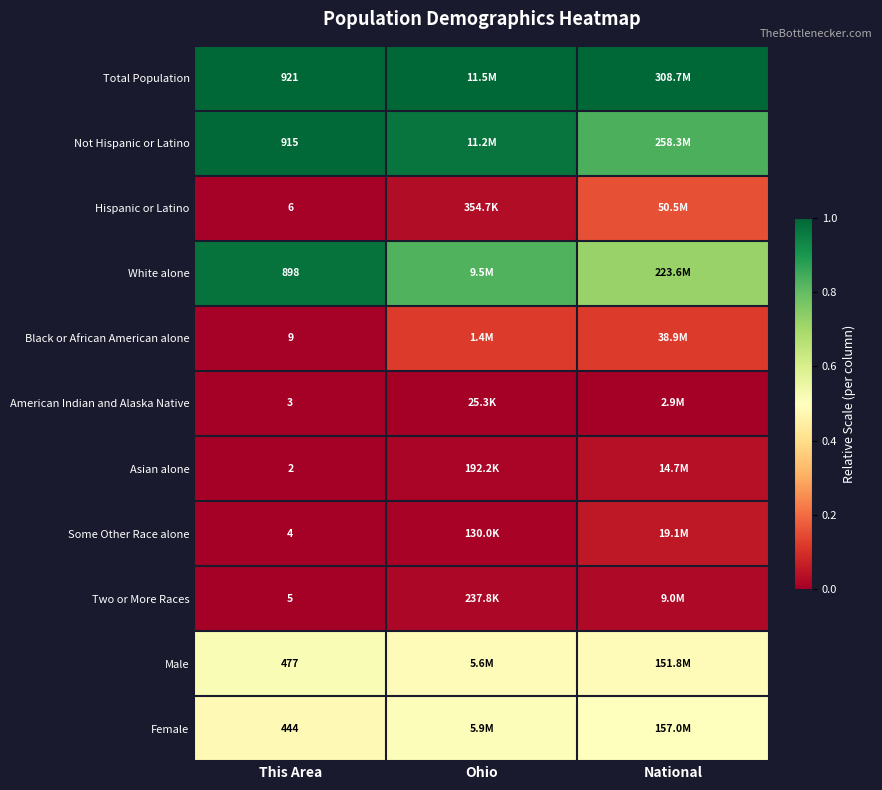

Is the value of Two or More Races at This Area greater than the value of Hispanic or Latino at This Area?

No